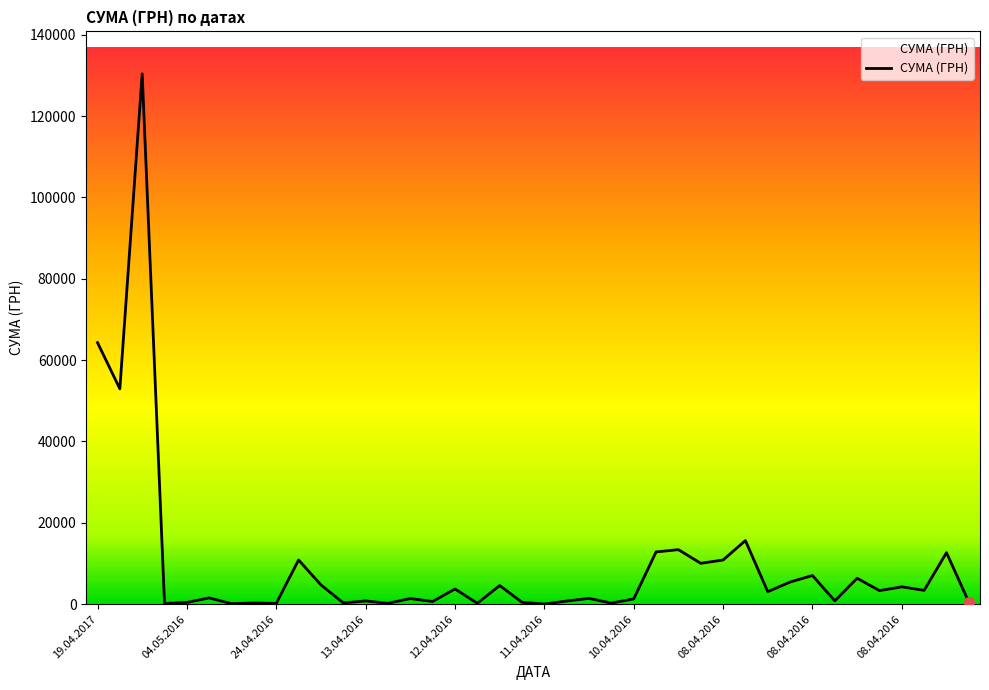

What is the greatest value displayed?

130379.7